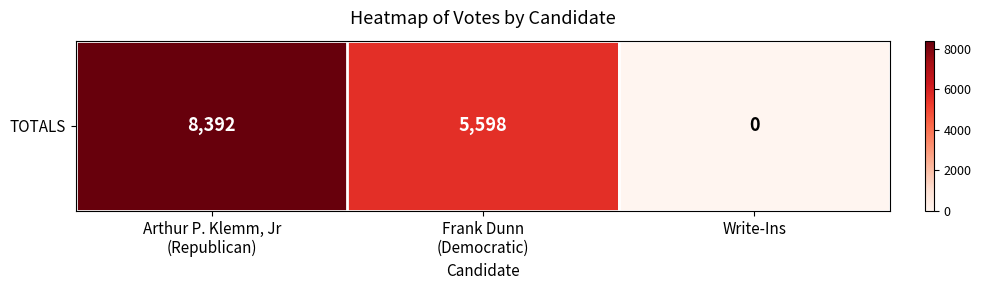

What is the greatest value displayed?

8392